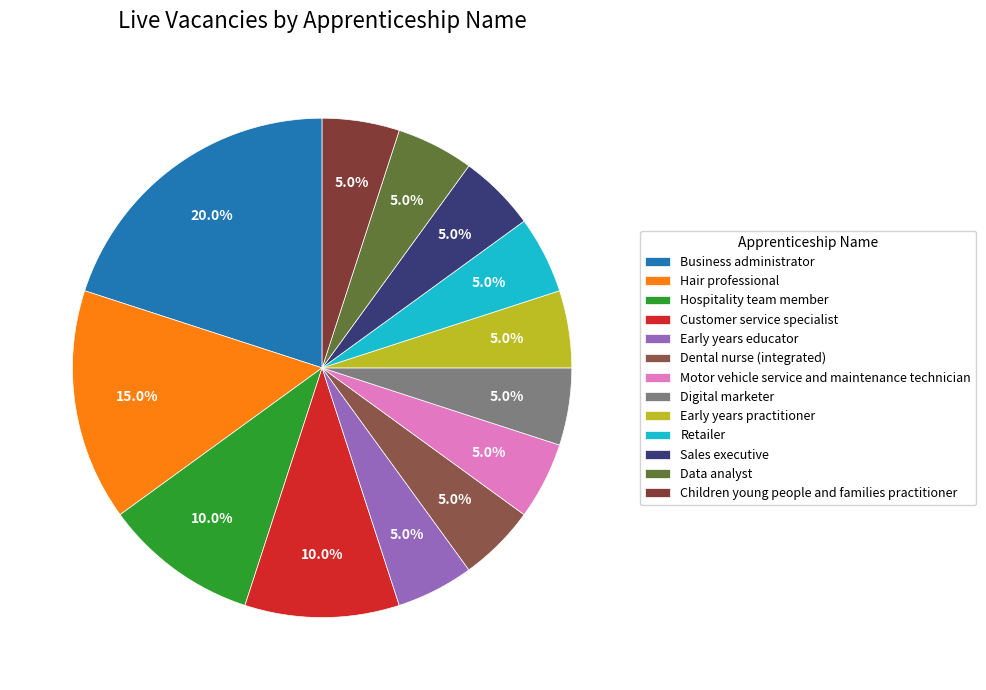

Which category has the smallest portion of the pie?

Early years educator